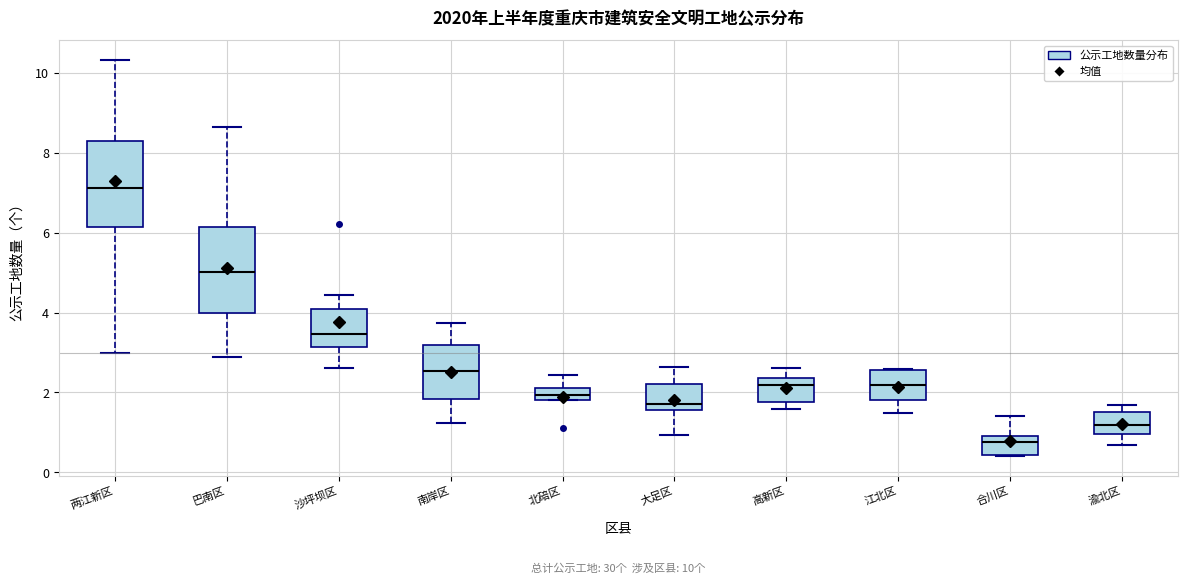

Which box's median line is the highest?

两江新区